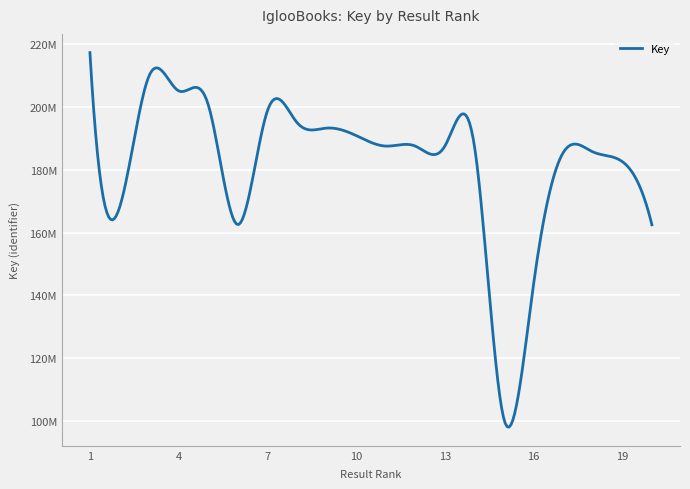

Does the chart display data point markers on the line(s)?

No